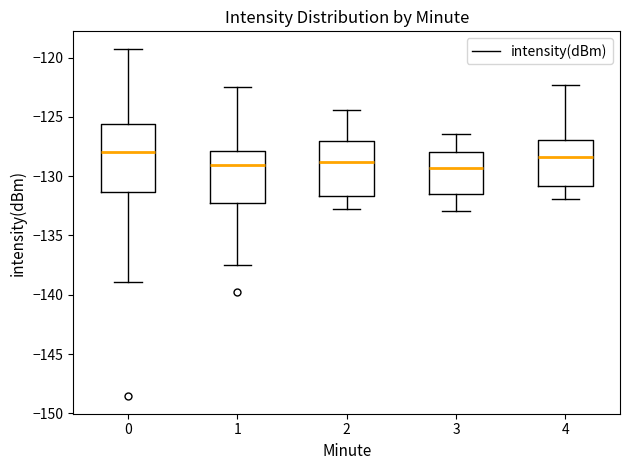

Comparing the boxes themselves (not the whiskers), which one is the tallest?

0